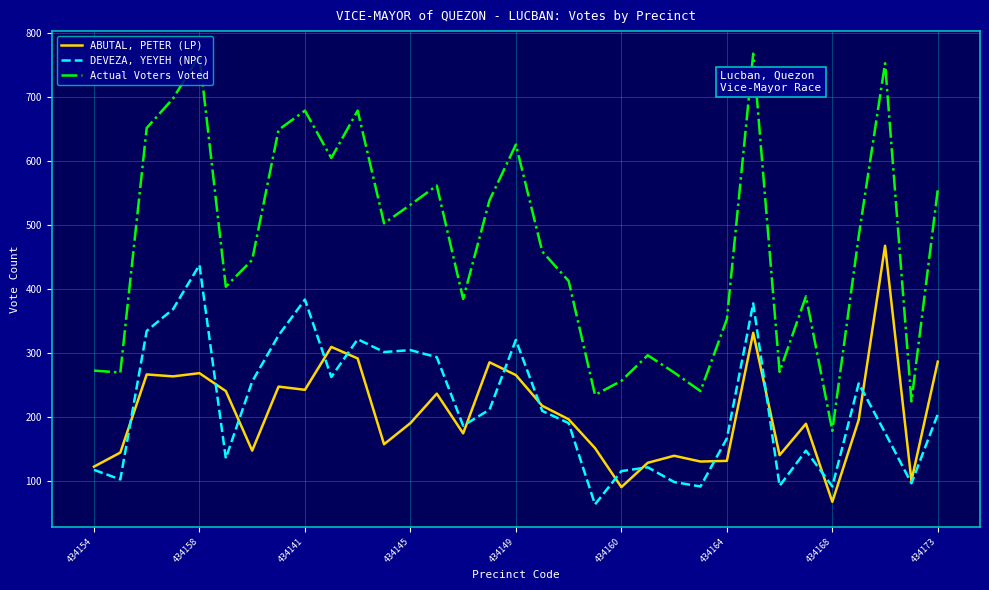

Which series has the widest spread of values?

Actual Voters Voted